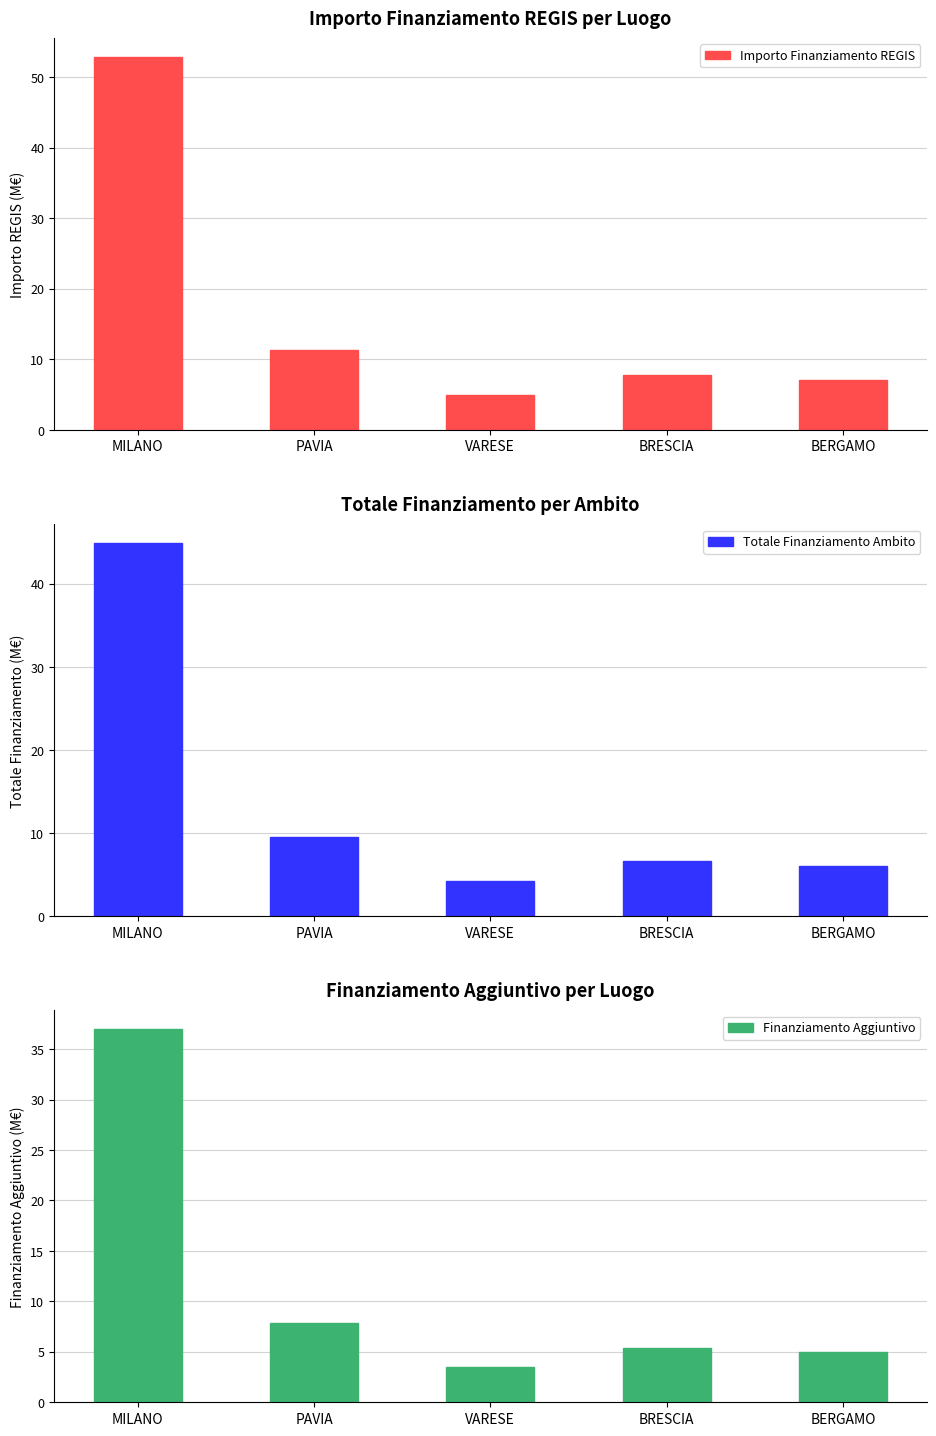

Is it true that Finanziamento Aggiuntivo equals 2.0 at BRESCIA?

False